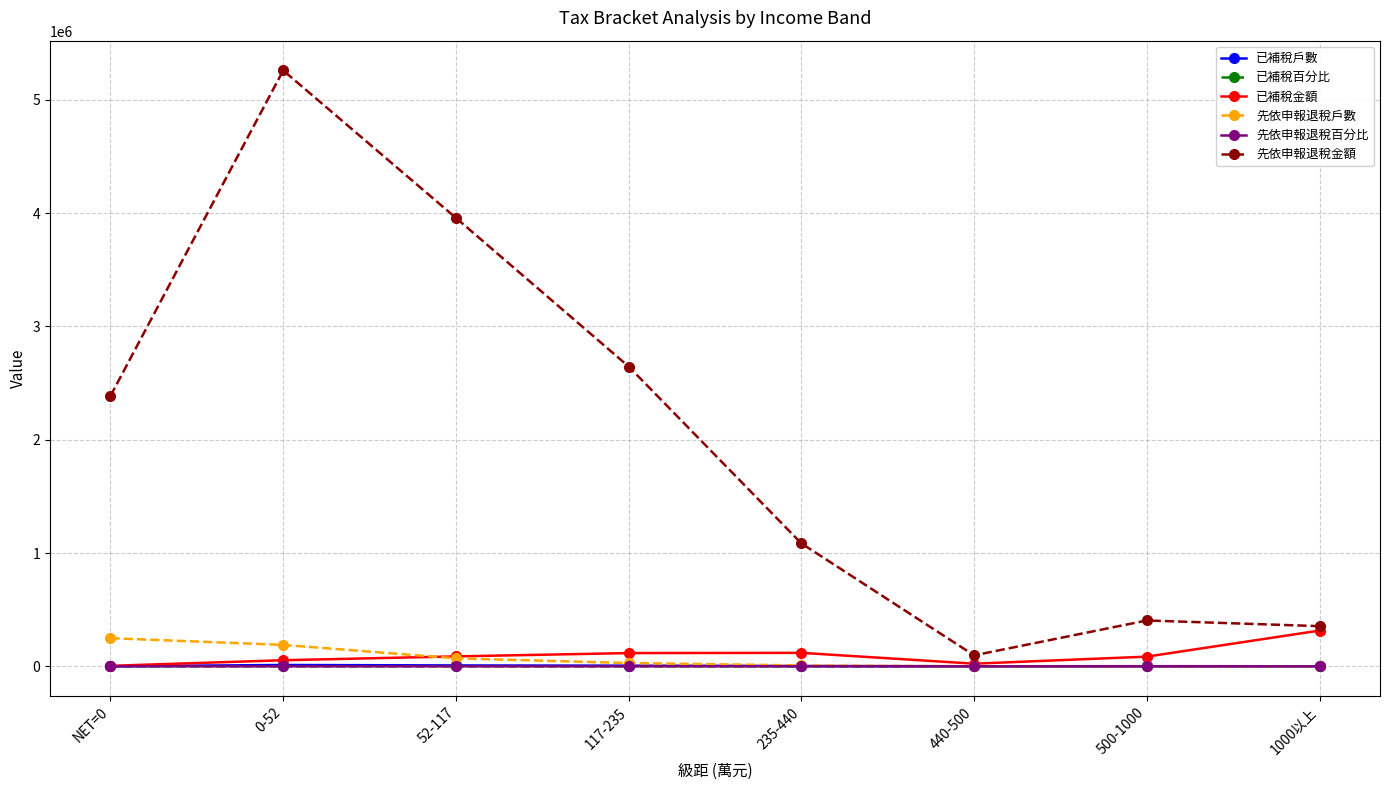

Where is 先依申報退稅戶數 nearest to the value 124340?

52-117